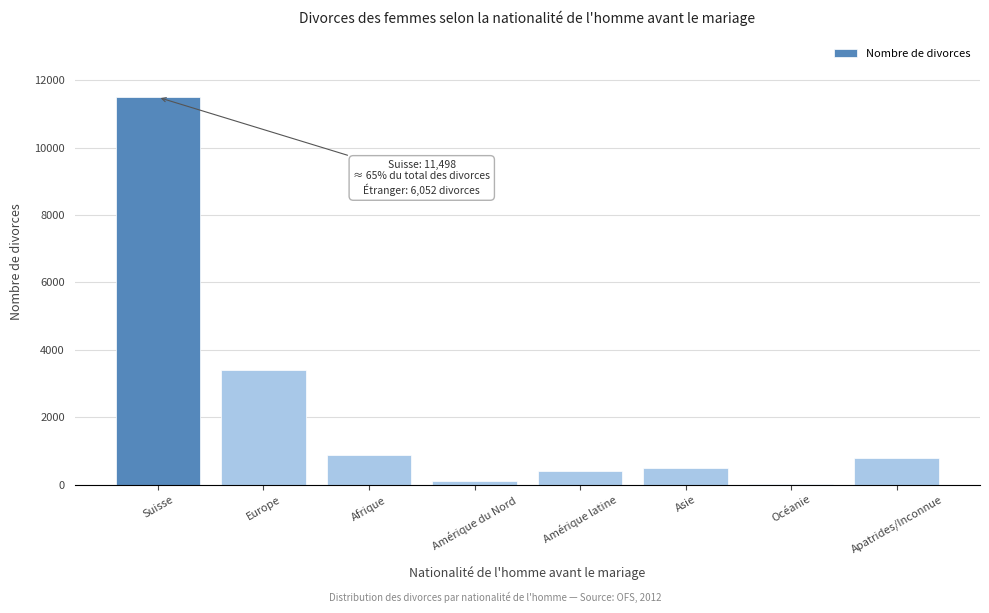

Reading left to right, extract all data points from this chart.

Suisse=11498	Europe=3406	Afrique=878	Amérique du Nord=92	Amérique latine=407	Asie=481	Océanie=12	Apatrides/Inconnue=776